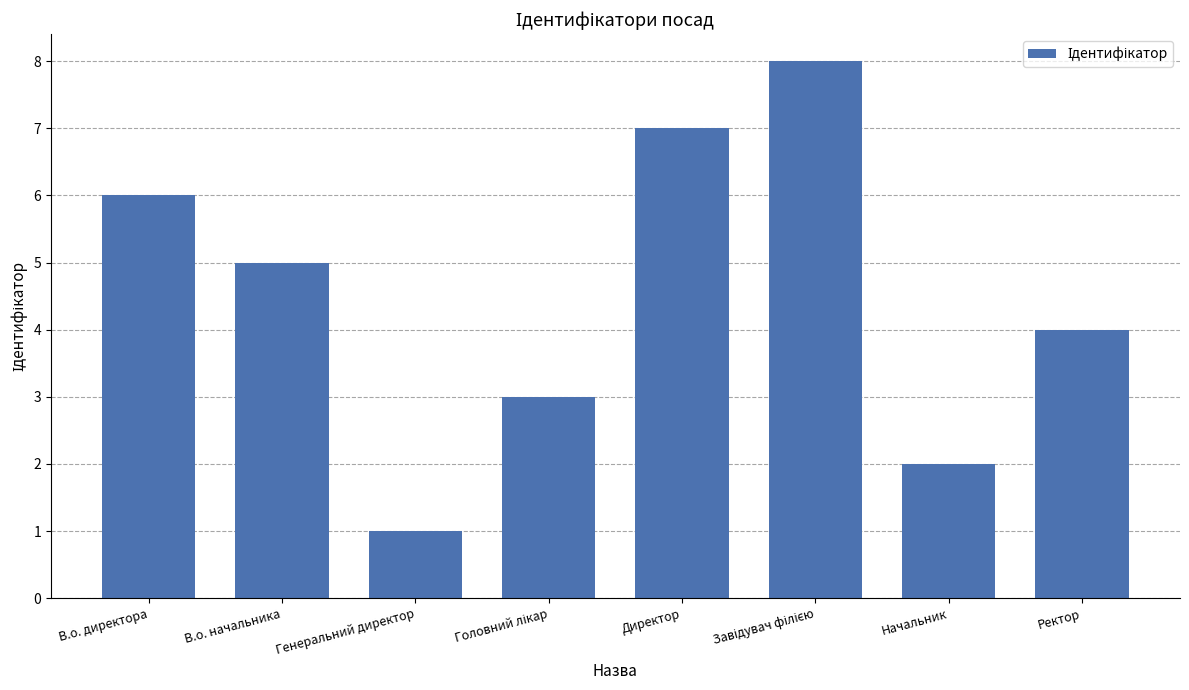

What is the maximum value shown in the chart?

8